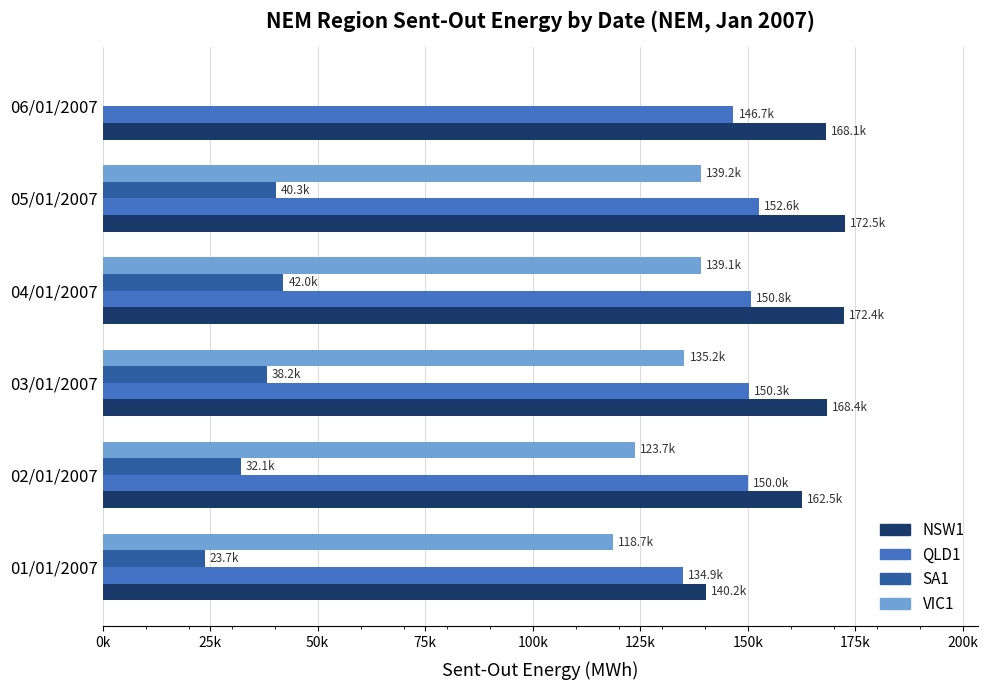

What are all the series names shown in the legend?

NSW1, QLD1, SA1, VIC1